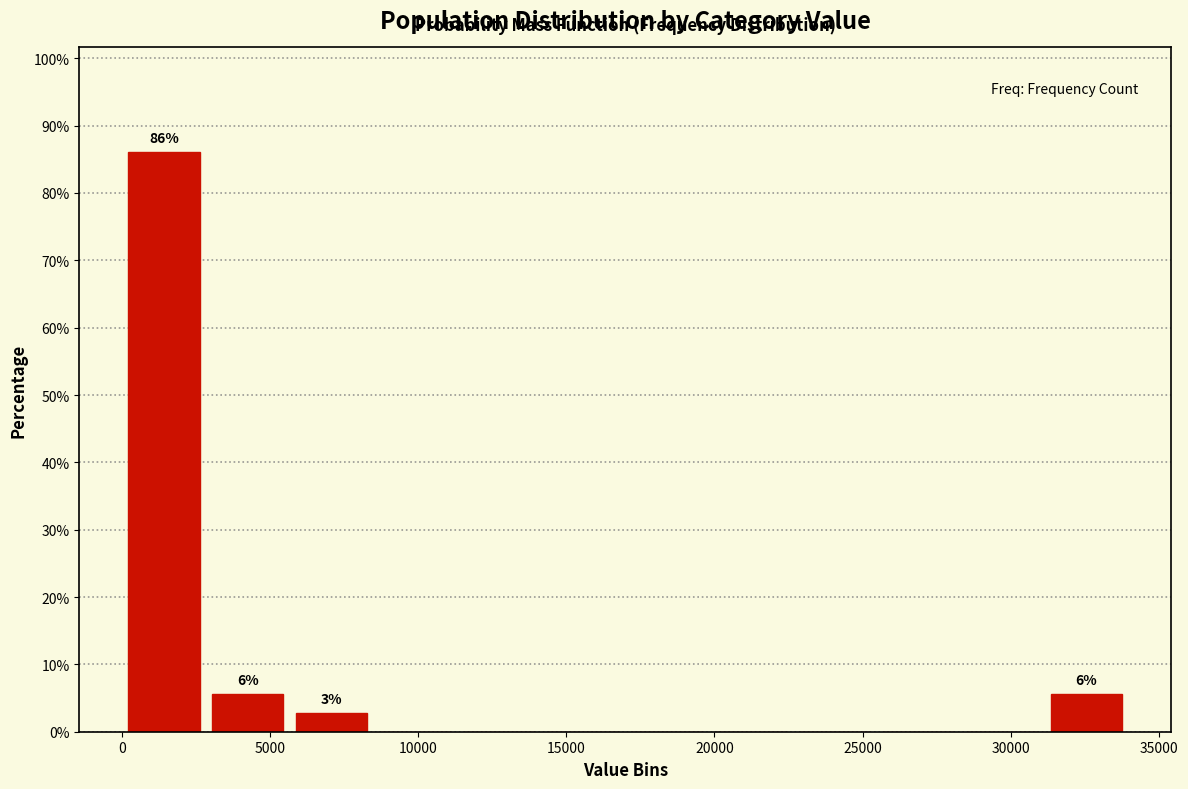

Which range on the x-axis has the tallest bar?

0 to 3000